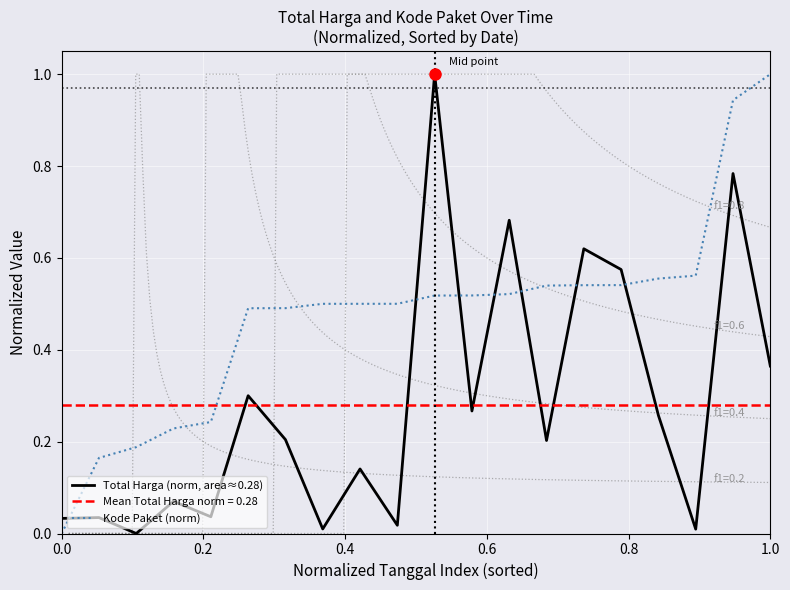

How many times do Kode Paket (norm) and Total Harga (norm, area≈0.28) cross each other?

7